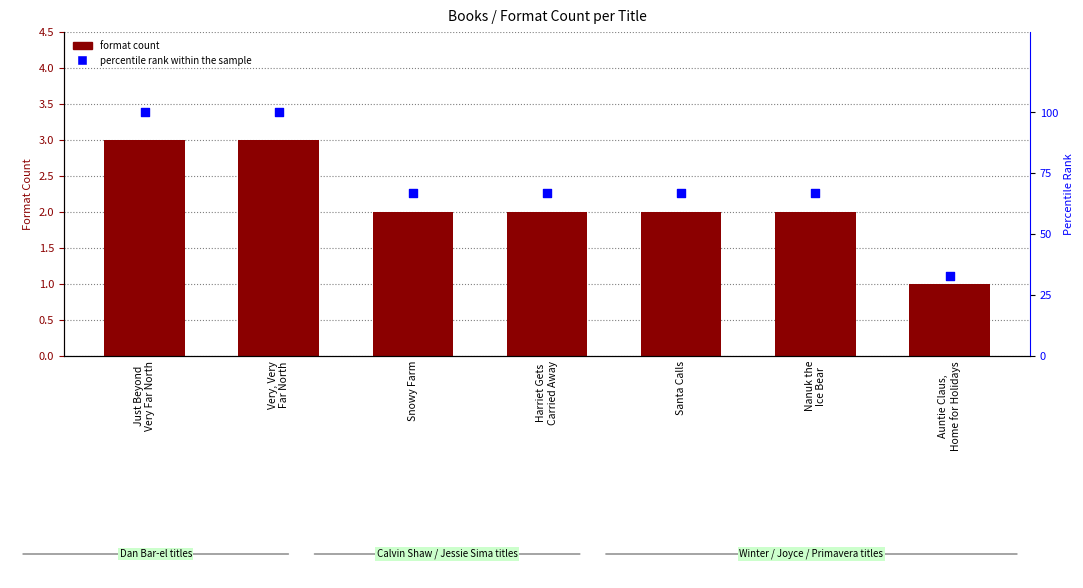

At which category is the sum across all series the highest?

Just Beyond
Very Far North